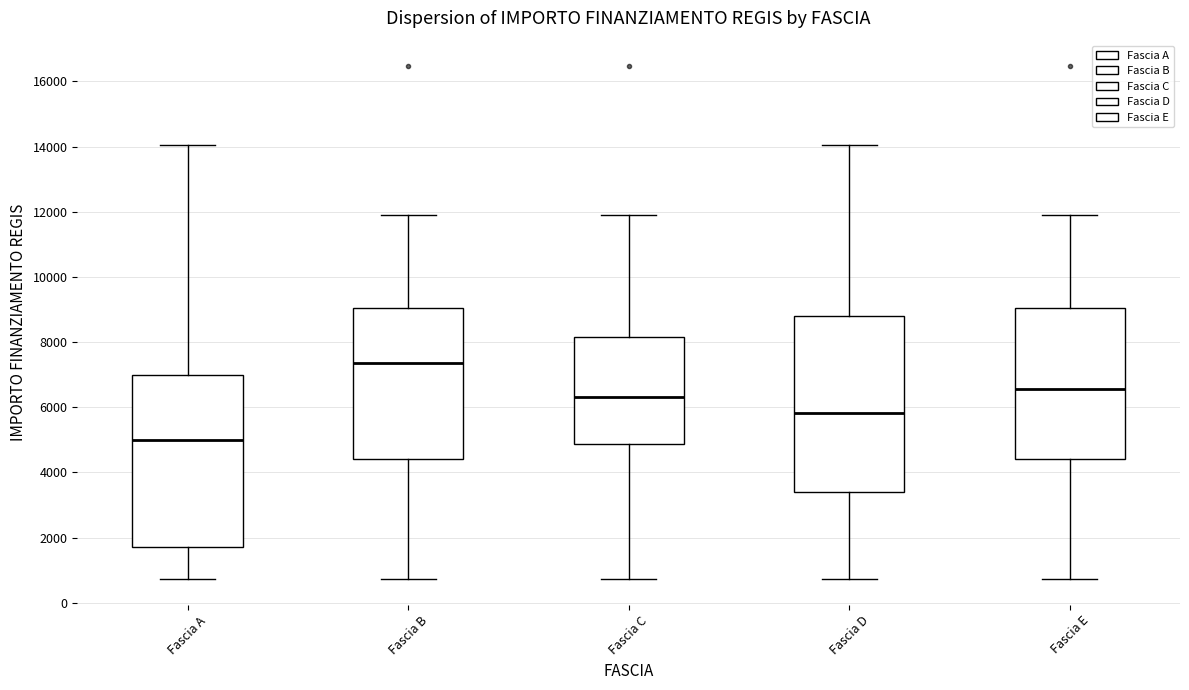

Where is the lower edge of the box for Fascia C on the y-axis? The values are not printed on the chart, so give them approximately, as read against the axis.

4800